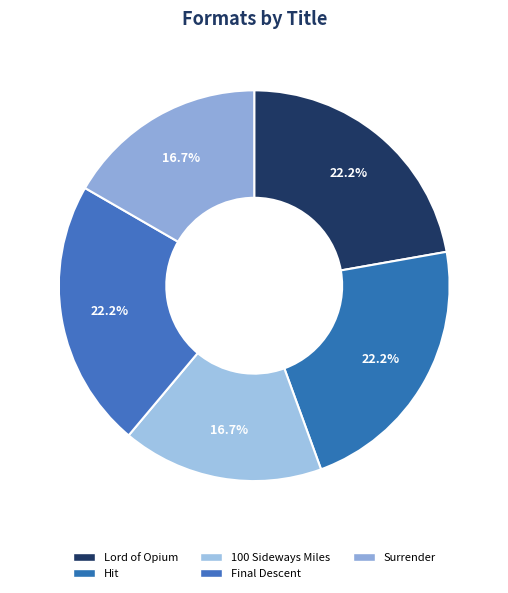

Do 100 Sideways Miles and Final Descent together represent more than half of the pie?

No